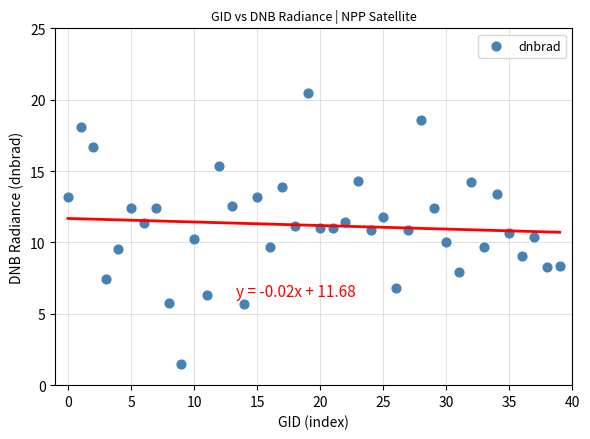

What is the range of Y values (max minus min)?

18.9